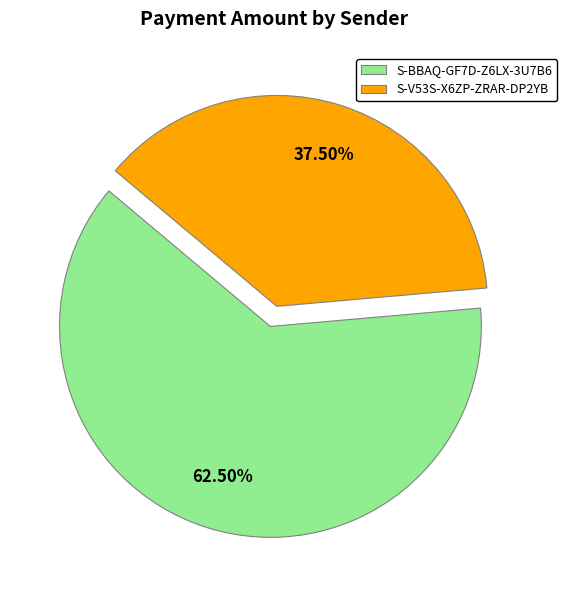

Is the sum of S-BBAQ-GF7D-Z6LX-3U7B6 and S-V53S-X6ZP-ZRAR-DP2YB greater than half?

Yes